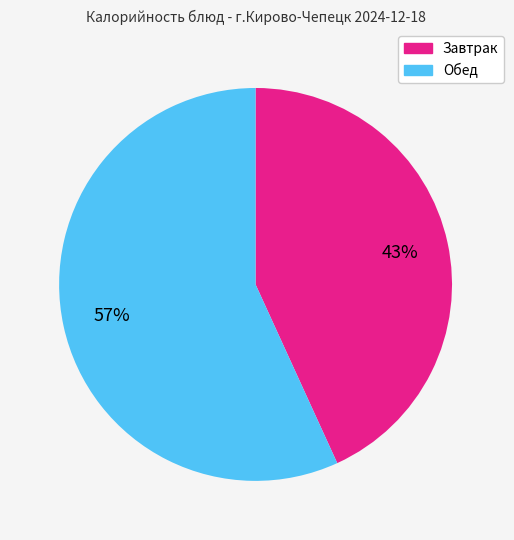

To the nearest percent, what is the average slice percentage?

50%